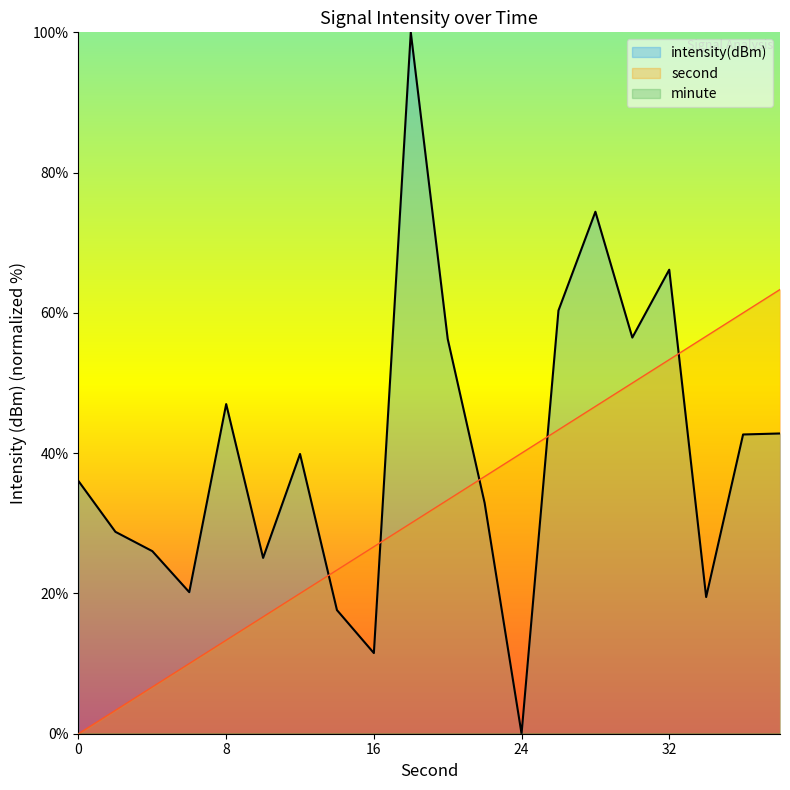

Which series ends up on top after the final intersection of intensity(dBm) and second?

second